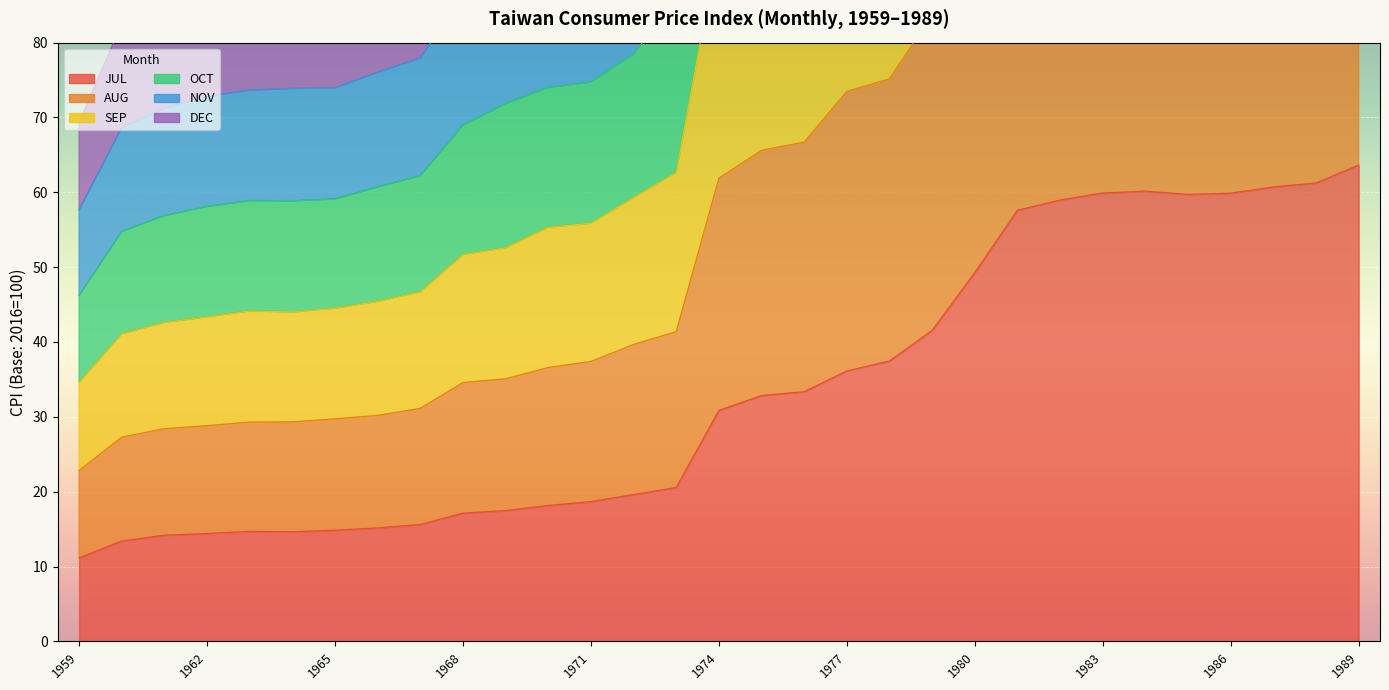

The DEC series shows 44.0 at 1964. True or false?

True